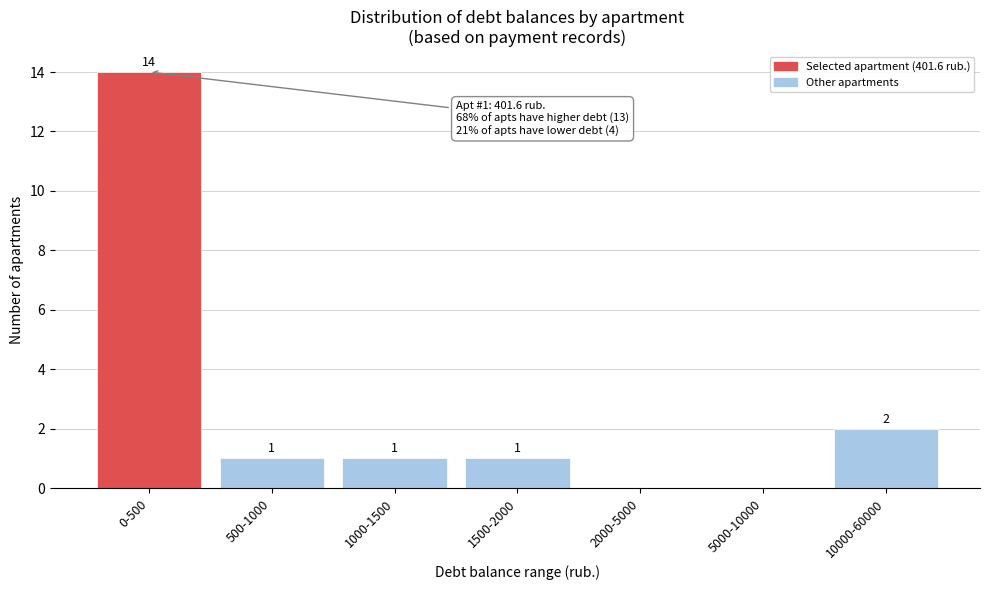

Reading right to left, what are all the values shown in this chart?

10000-60000=2	5000-10000=0	2000-5000=0	1500-2000=1	1000-1500=1	500-1000=1	0-500=14